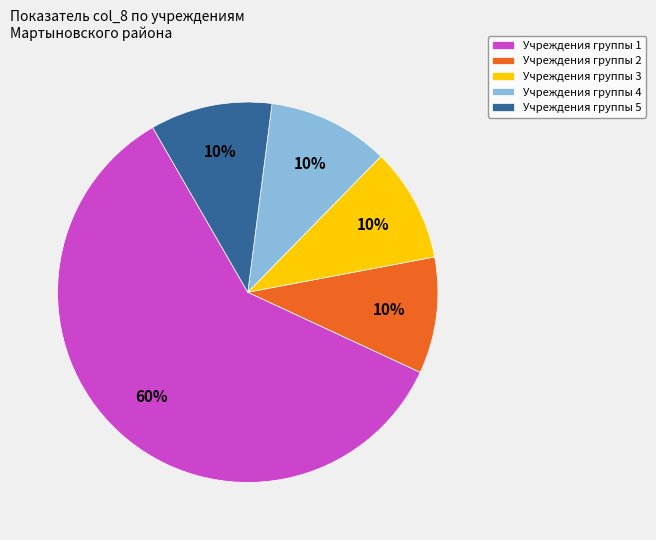

Is there any slice that represents more than half of the pie?

Yes